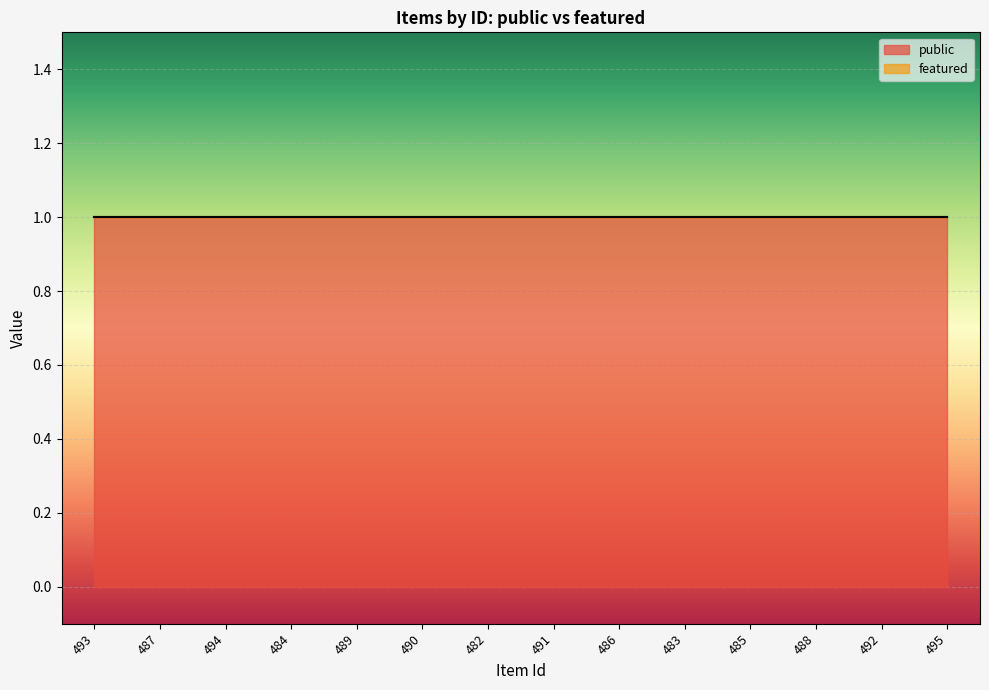

What is the difference between the highest and lowest values at 490?

1